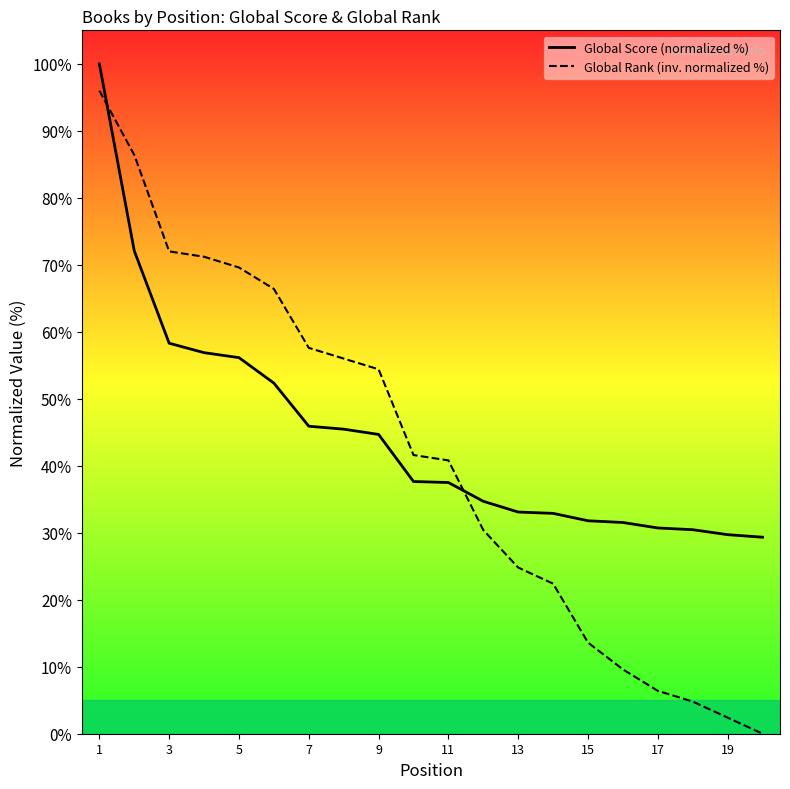

What value does the Global Score (normalized %) series have at 17?

30.7